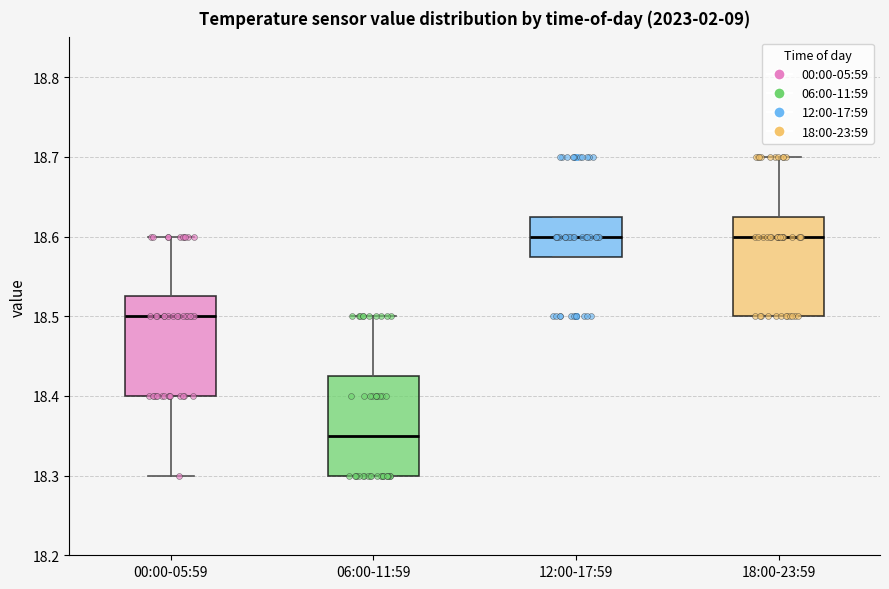

Reading left to right, transcribe this box plot: for each box, give where its median line is, the range the box spans, and where its two whiskers end, as read against the y-axis. The values are not printed on the chart, so give them approximately, as read against the axis.

00:00-05:59: median 18.50, box 18.40 to 18.53, whiskers 18.30 to 18.60
06:00-11:59: median 18.35, box 18.30 to 18.43, whiskers 18.30 to 18.50
12:00-17:59: median 18.60, box 18.58 to 18.63, whiskers 18.58 to 18.63
18:00-23:59: median 18.60, box 18.50 to 18.63, whiskers 18.50 to 18.70